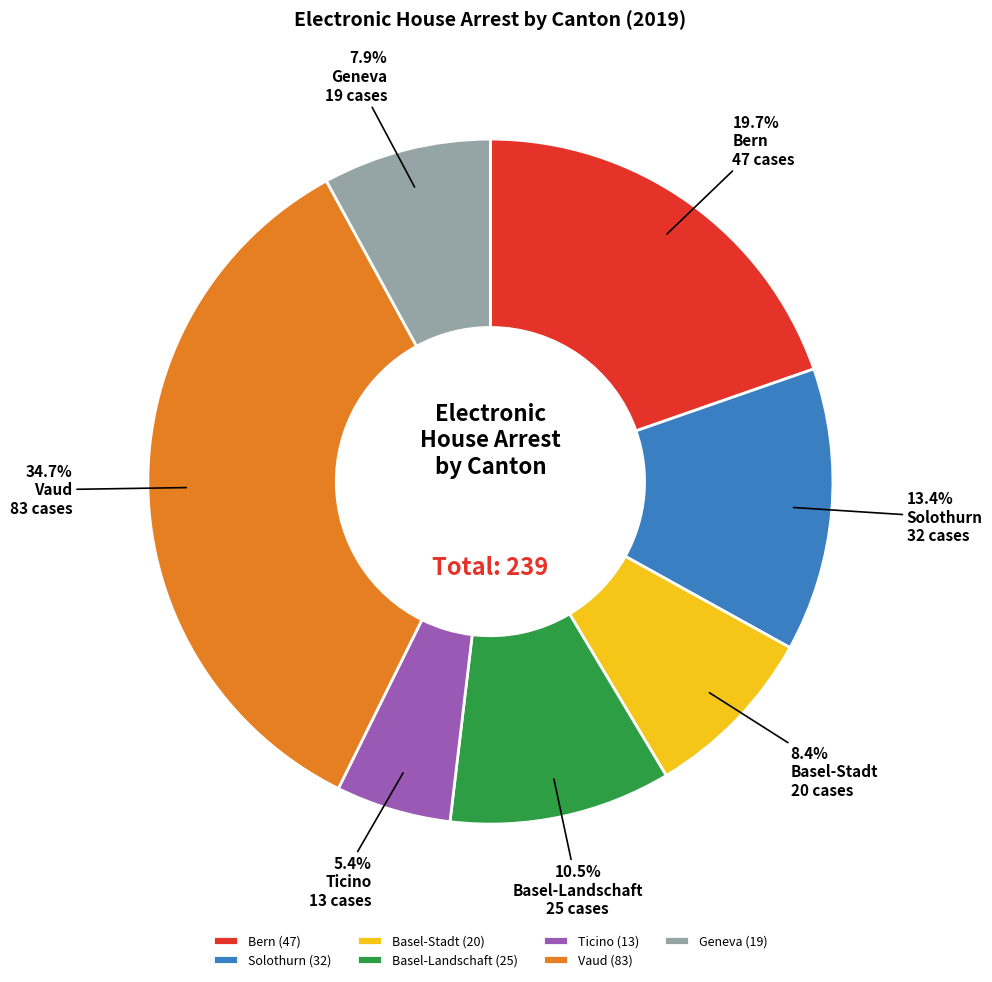

Is it true that Vaud is 43% of the pie?

False